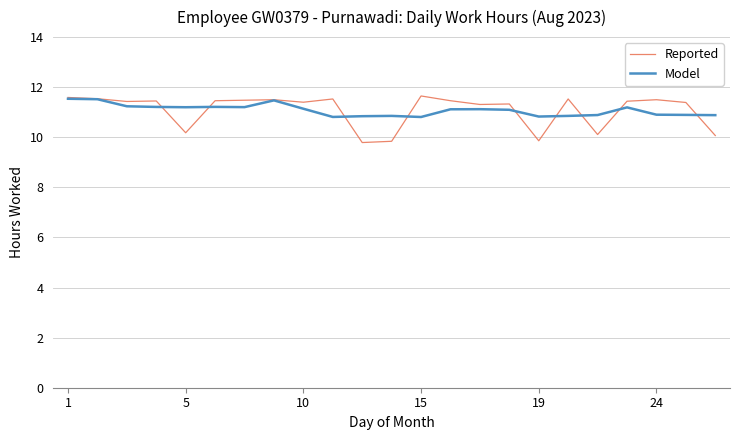

How many lines are shown in the chart?

2